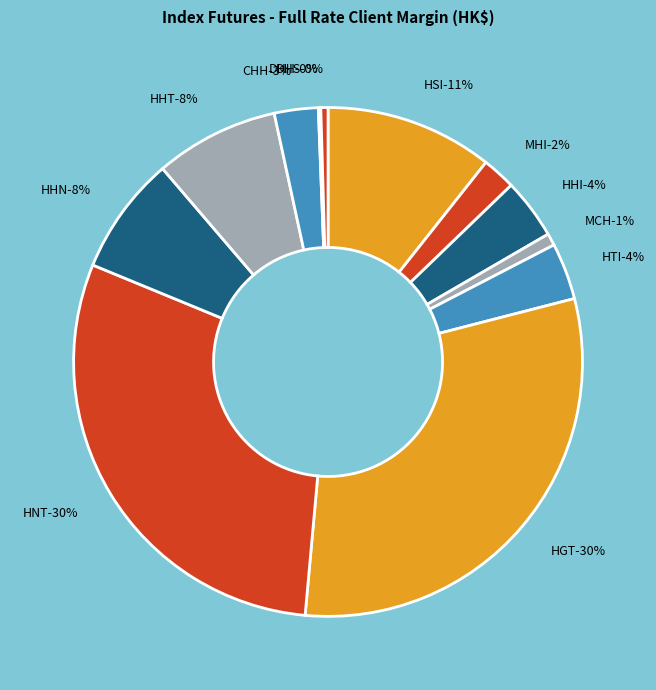

Is it true that HHN is 8% of the pie?

True